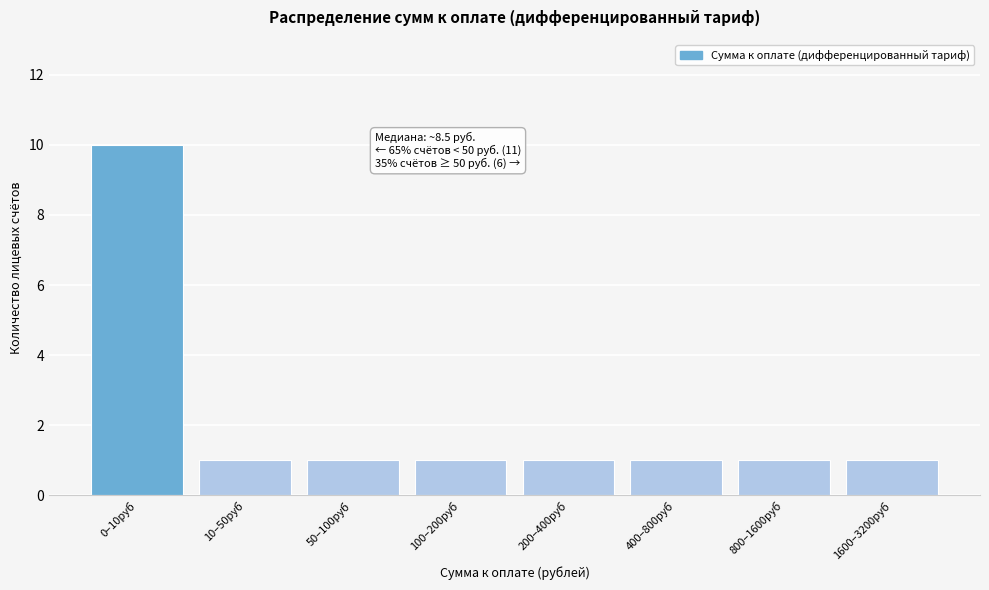

Reading left to right, extract all data points from this chart.

10	1	1	1	1	1	1	1